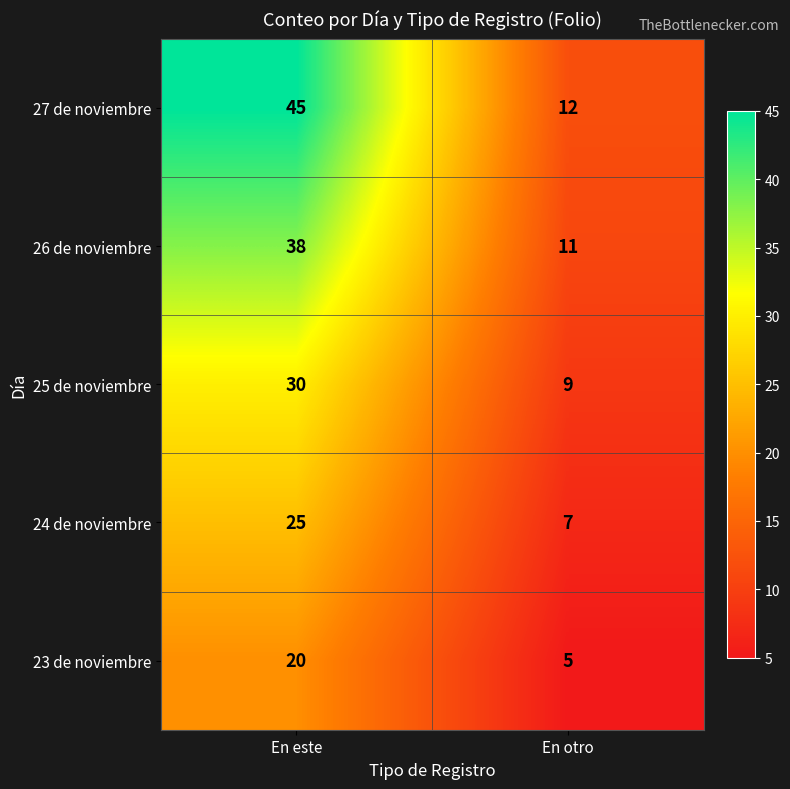

At which category is the sum across all series the highest?

En este